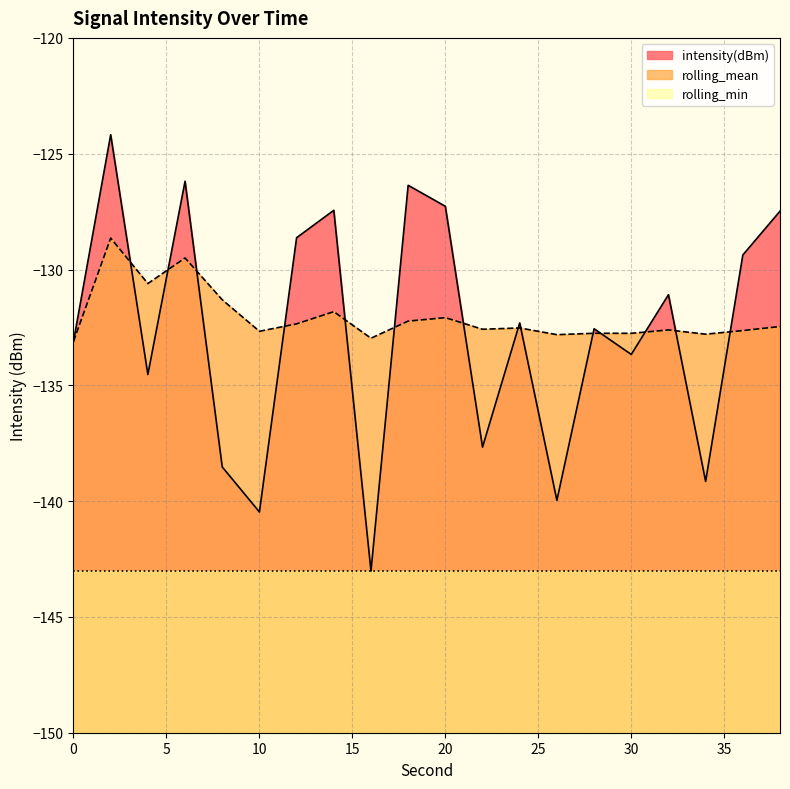

Where is rolling_mean nearest to the value -130?

6